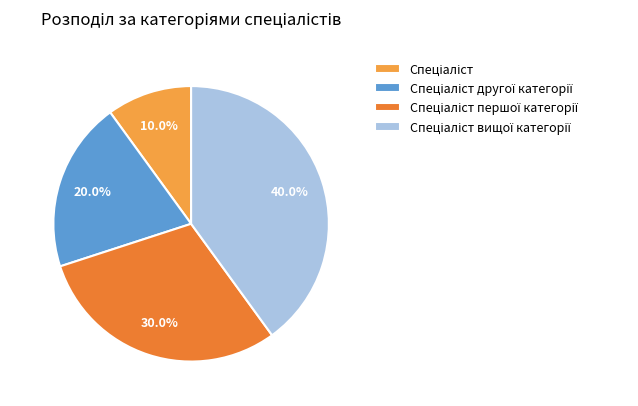

Does any single category account for the majority?

No